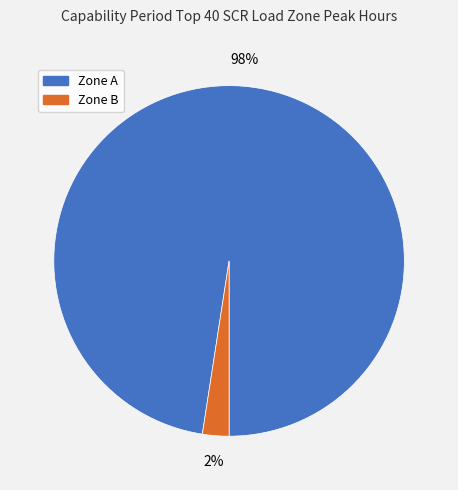

What is the largest slice in the pie chart?

Zone A